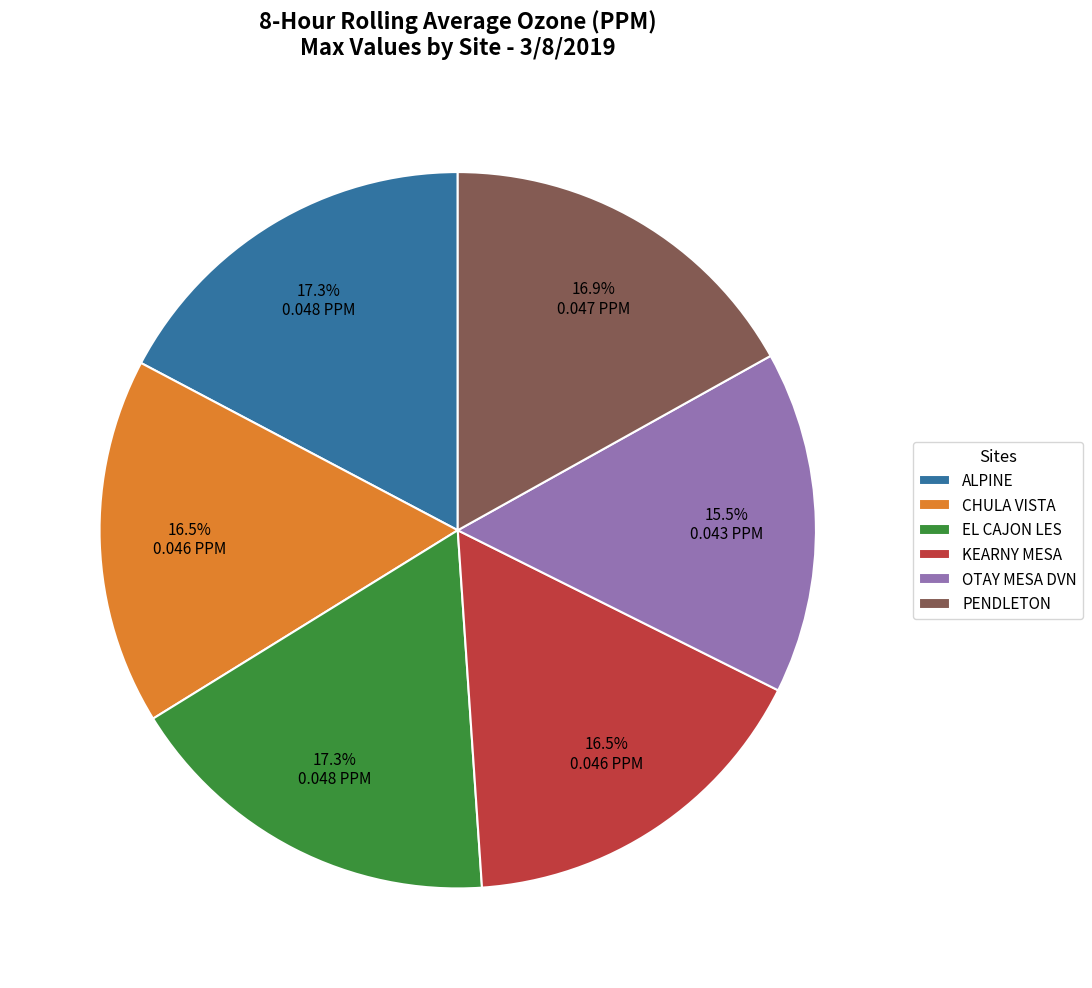

To the nearest percent, what is the combined percentage of KEARNY MESA and OTAY MESA DVN?

32%